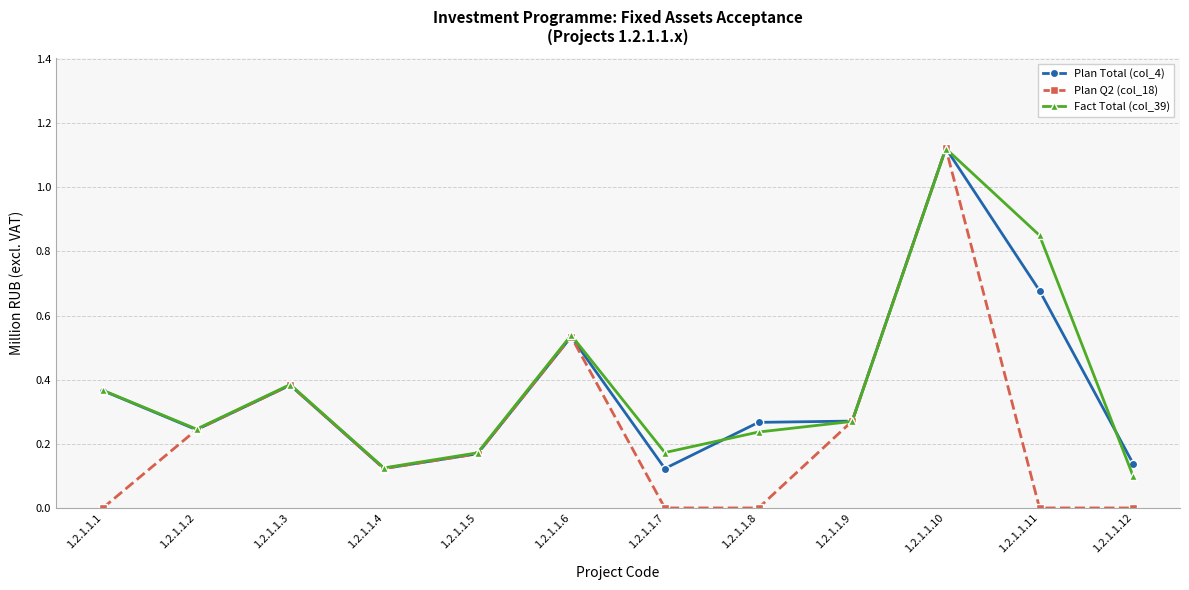

How many series are shown in this chart?

3